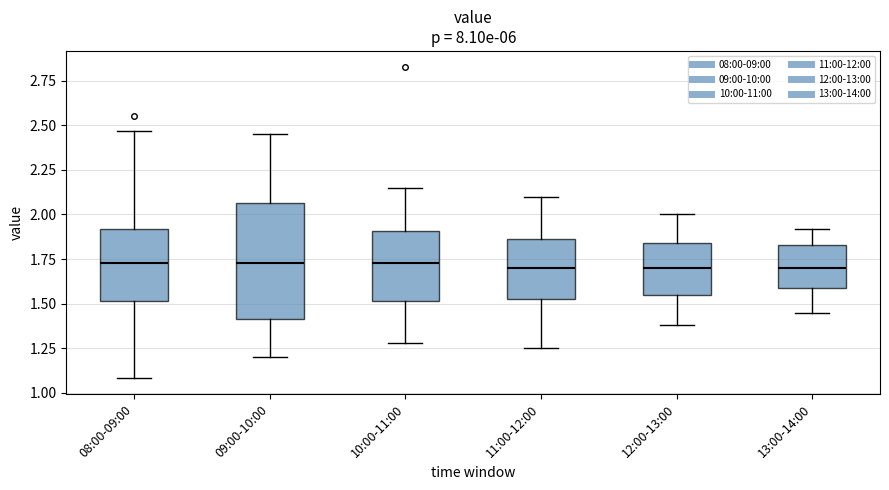

Where does the lower whisker of the box for 09:00-10:00 end on the y-axis? The values are not printed on the chart, so give them approximately, as read against the axis.

1.20